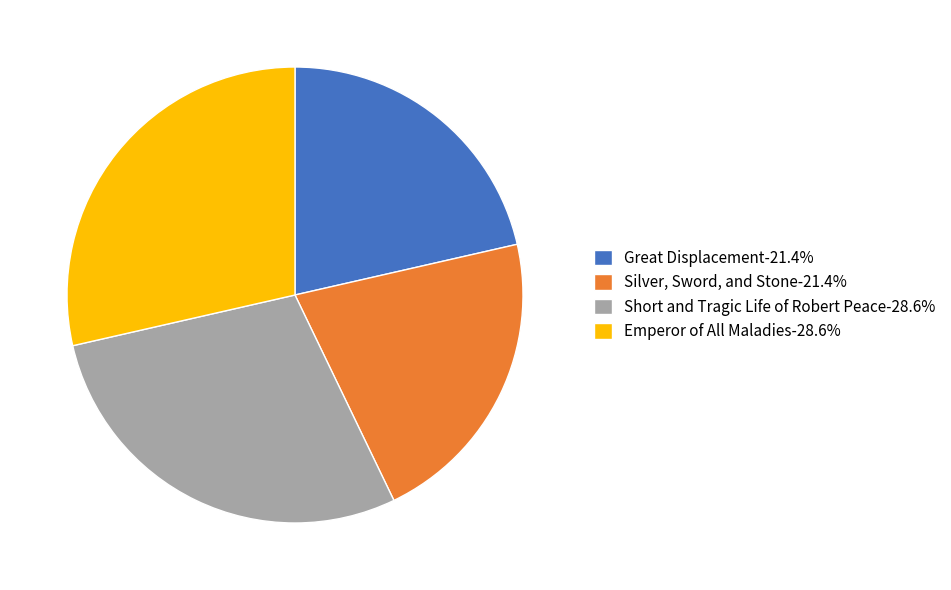

Is there a majority slice in this chart?

No